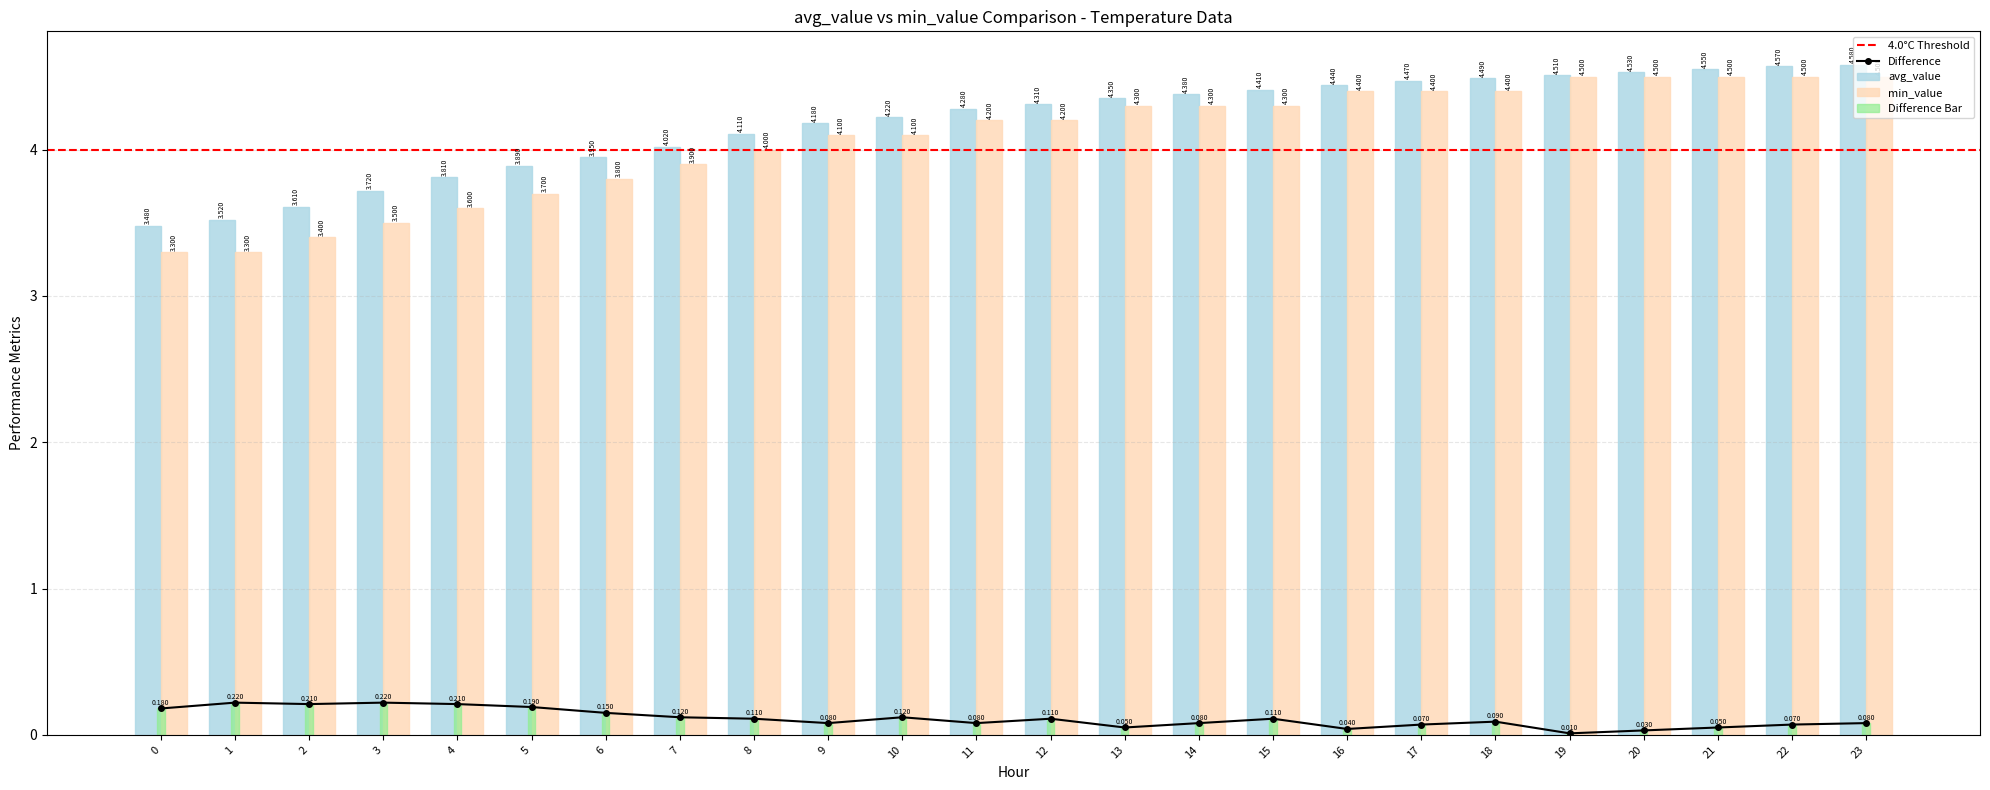

Is it true that min_value equals 3.8 at 6?

True